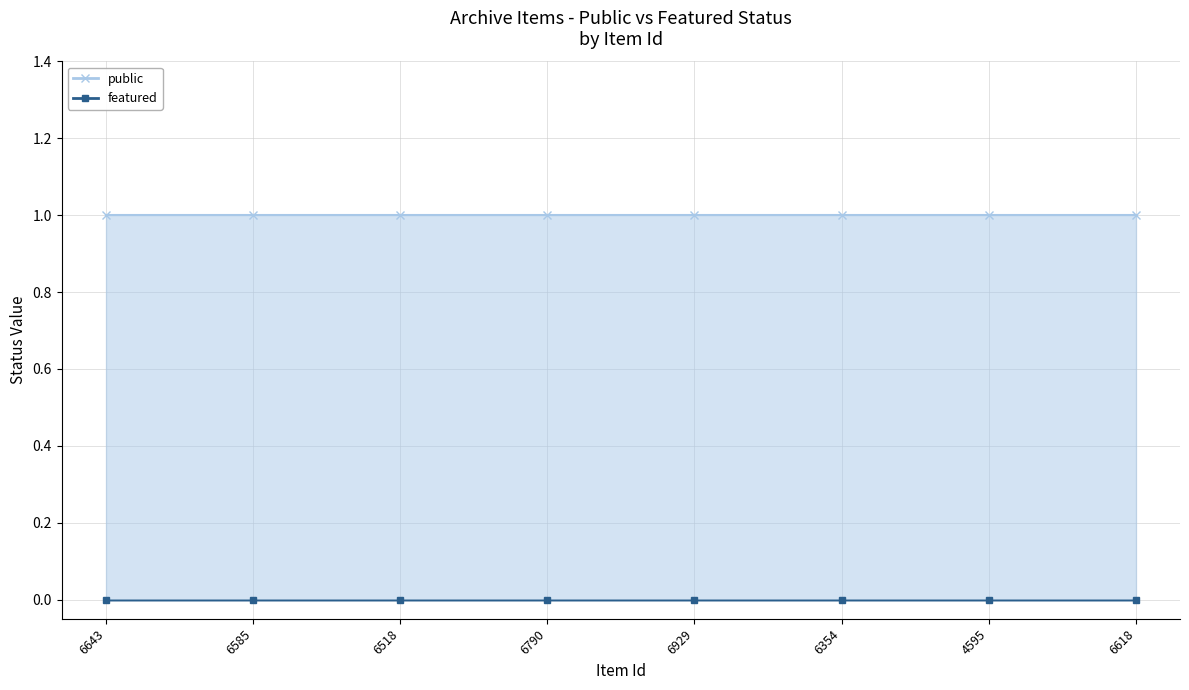

True or false: featured has a value of 0 at 6929.

True